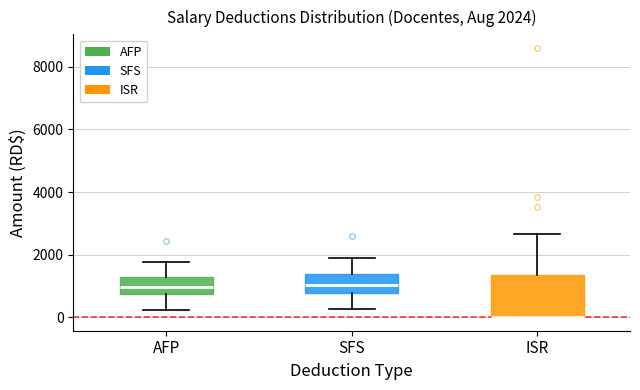

Which box is the tallest, from its lower edge to its upper edge?

ISR